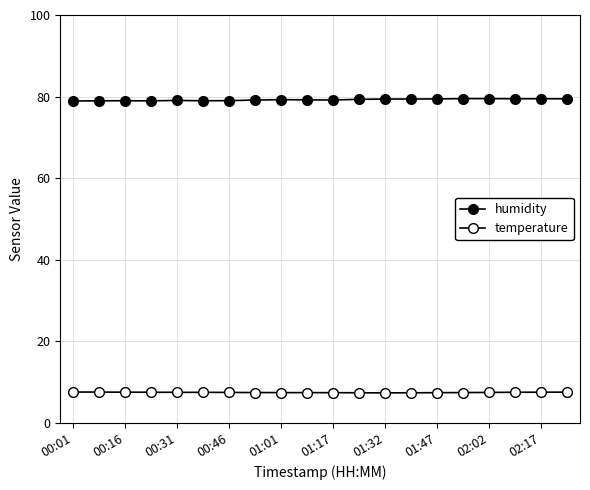

At how many categories does at least one series exceed 49?

20